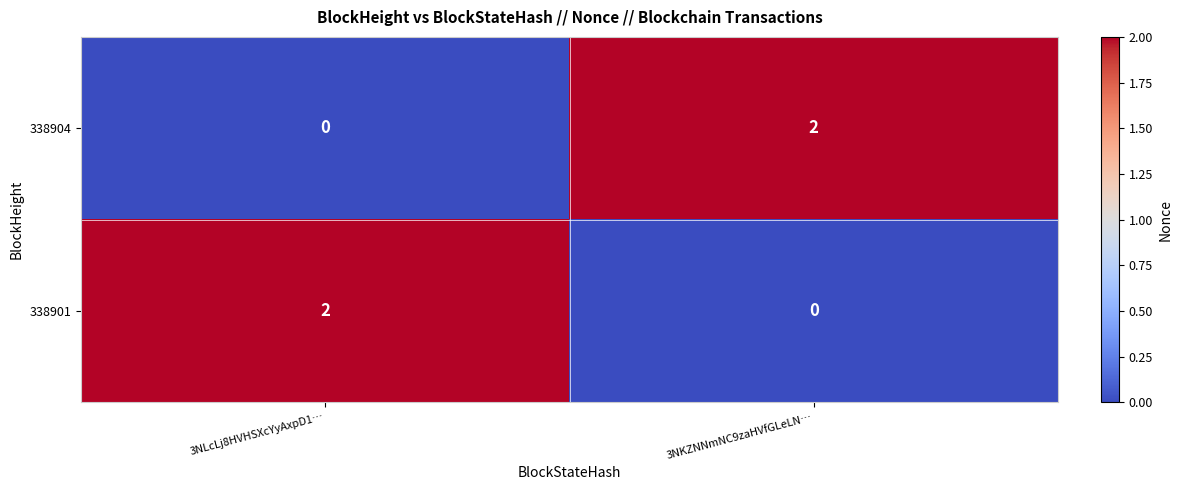

The 338901 series shows 2 at 3NLcLj8HVHSXcYyAxpD1…. True or false?

True